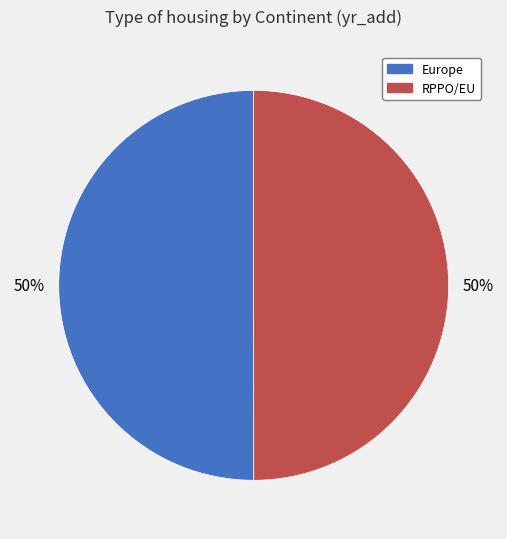

Count the number of slices in the pie.

2